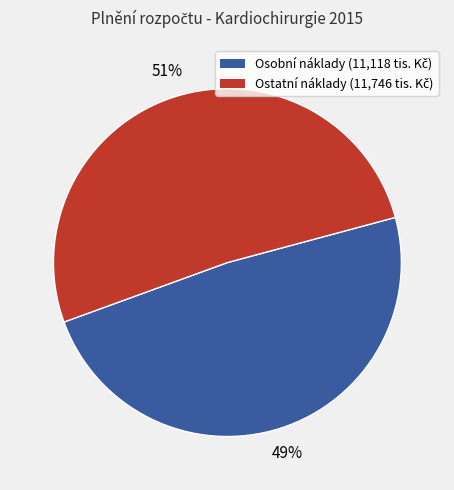

Is there any slice that represents more than half of the pie?

Yes